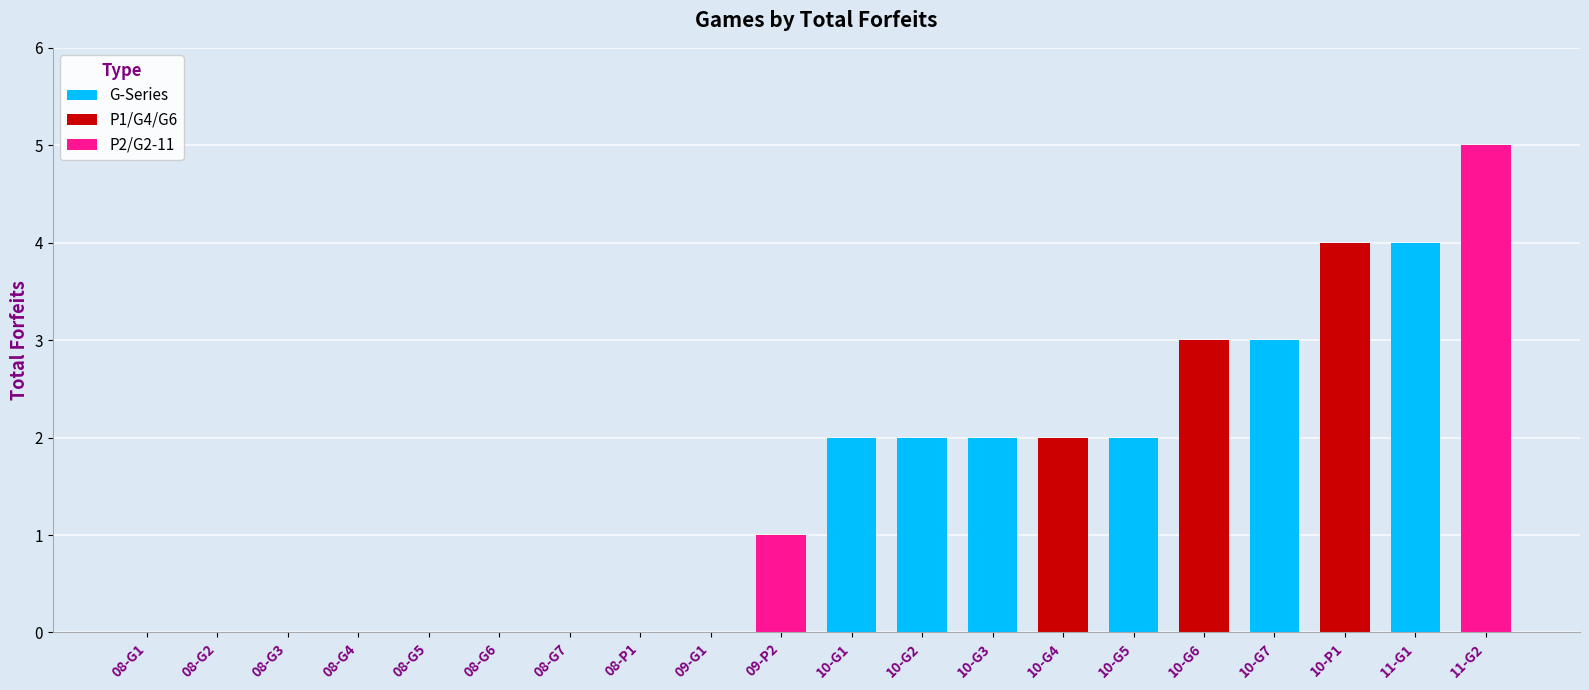

List the labels in order of value, smallest first.

08-G1, 08-G2, 08-G3, 08-G4, 08-G5, 08-G6, 08-G7, 08-P1, 09-G1, 09-P2, 10-G1, 10-G2, 10-G3, 10-G4, 10-G5, 10-G6, 10-G7, 10-P1, 11-G1, 11-G2